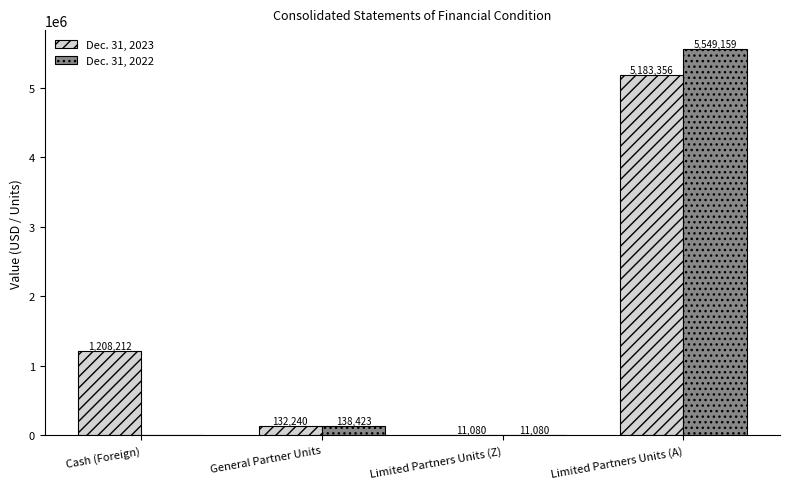

What are all the series names shown in the legend?

Dec. 31, 2023, Dec. 31, 2022